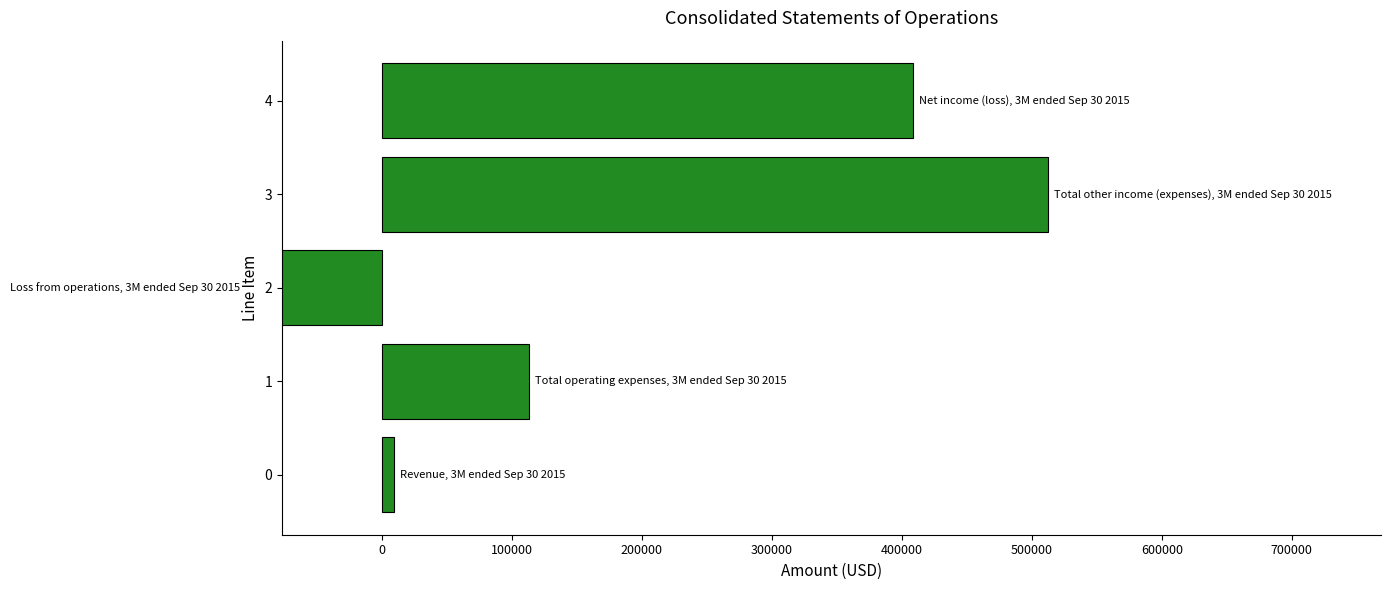

Read the value at 4.

408411